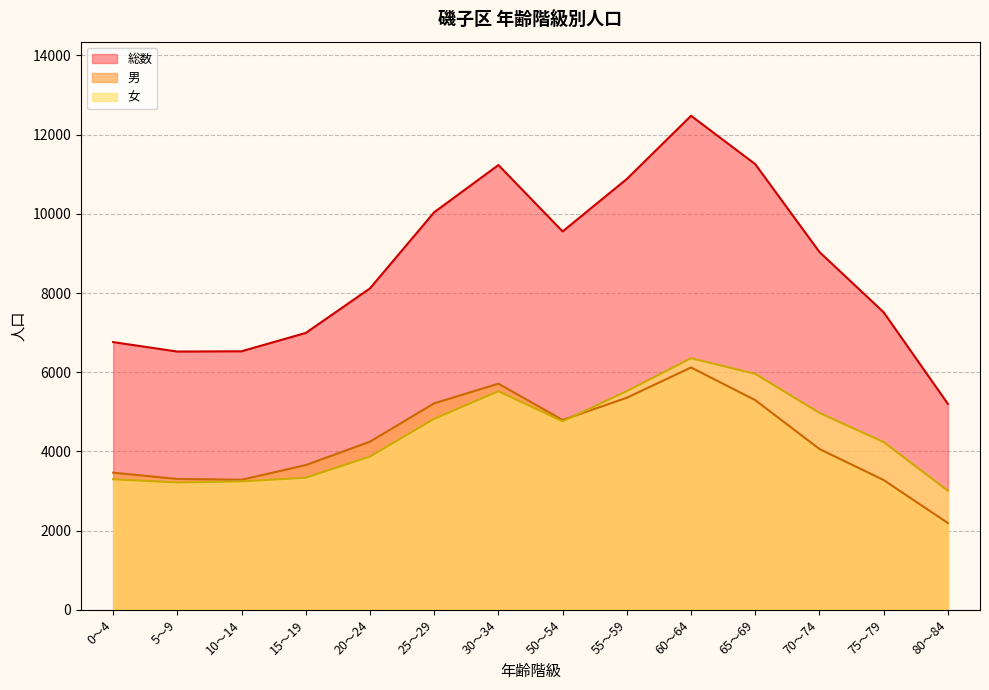

The 総数 series shows 17064 at 60～64. True or false?

False